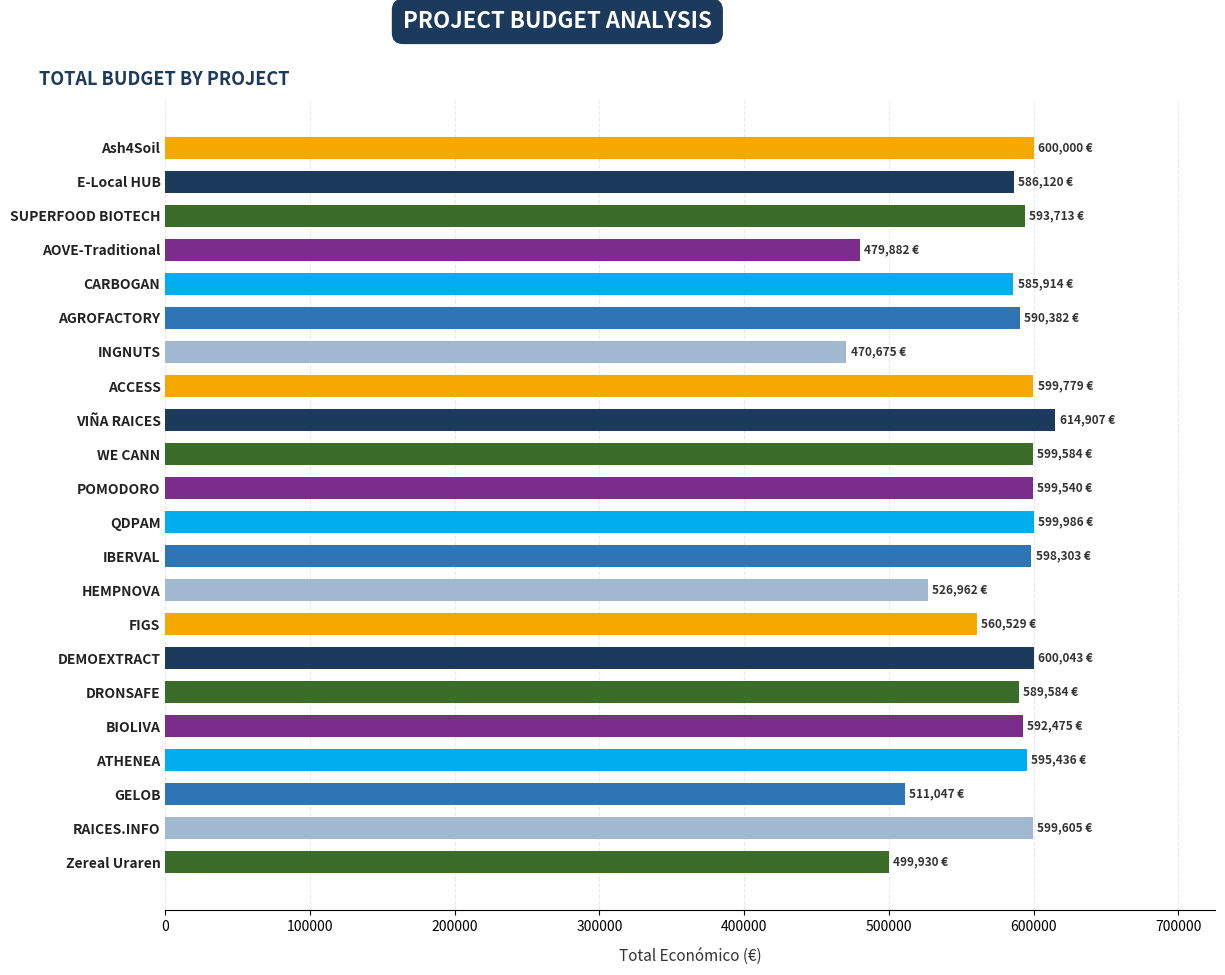

What is the difference between the second highest and minimum values?

129368